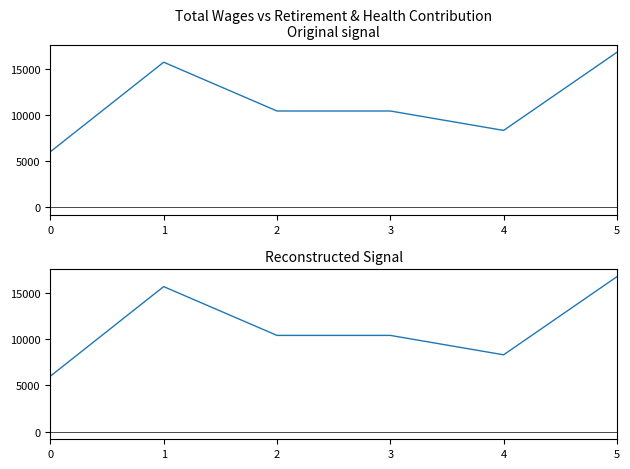

True or false: there are more than 1 points higher than both neighbors.

False